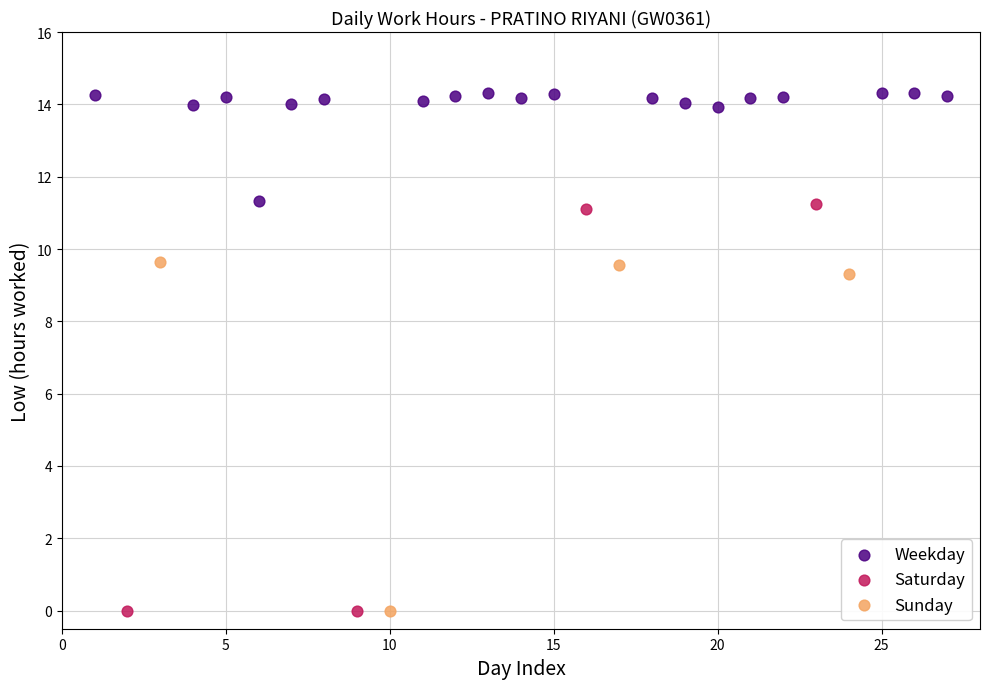

Which series reaches the maximum Y coordinate?

Weekday